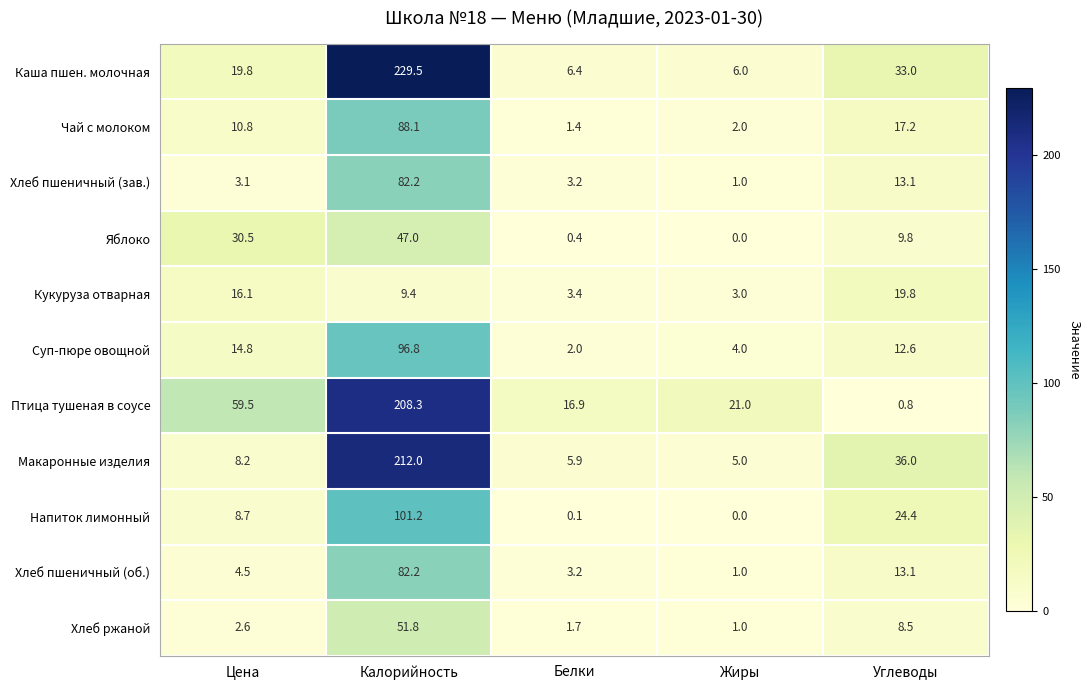

True or false: Яблоко has a value of 9.8 at Углеводы.

True